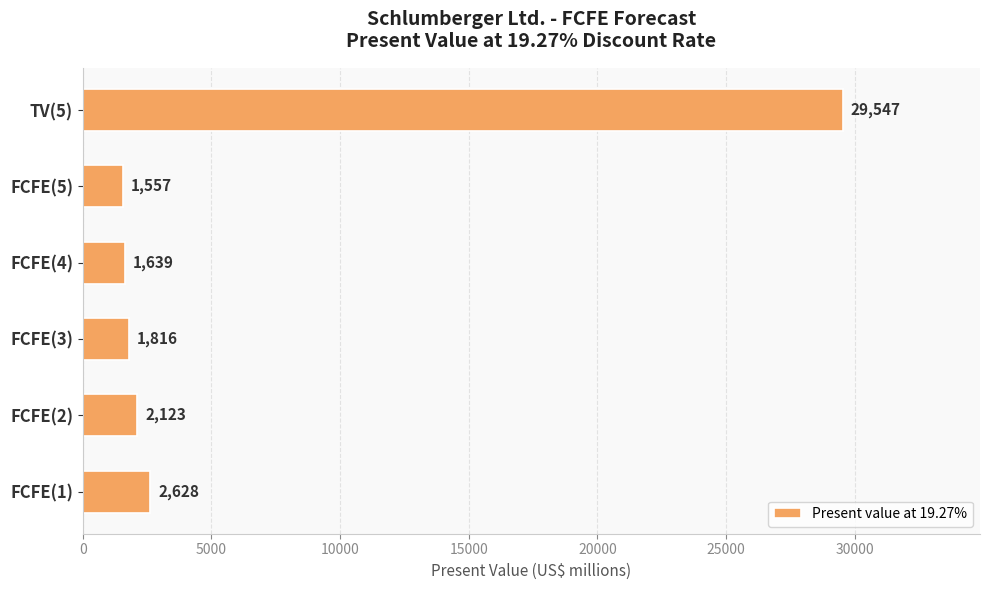

Reading top to bottom, extract all data points from this chart.

TV(5)=29547	FCFE(5)=1557	FCFE(4)=1639	FCFE(3)=1816	FCFE(2)=2123	FCFE(1)=2628